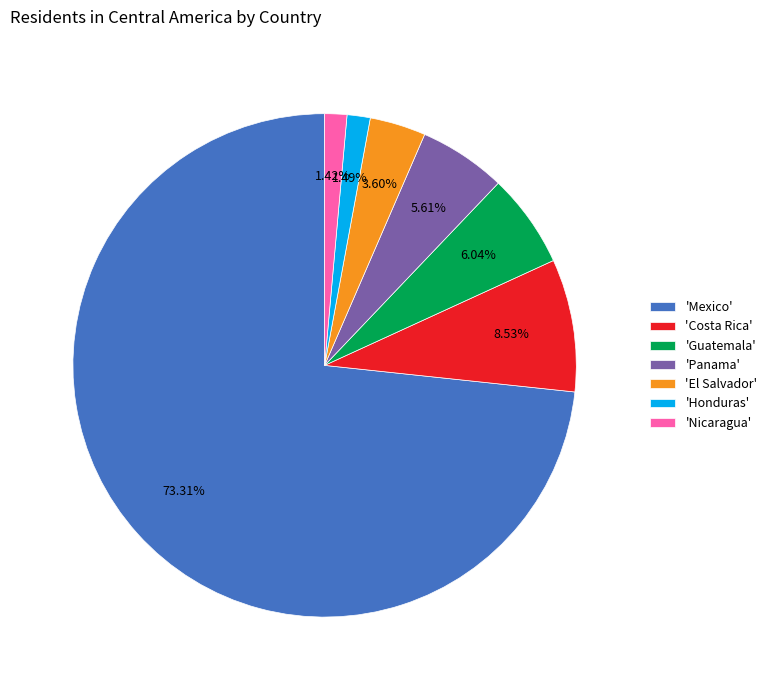

What is the ratio of the value at 'Guatemala' to the value at 'Panama'?

1.1